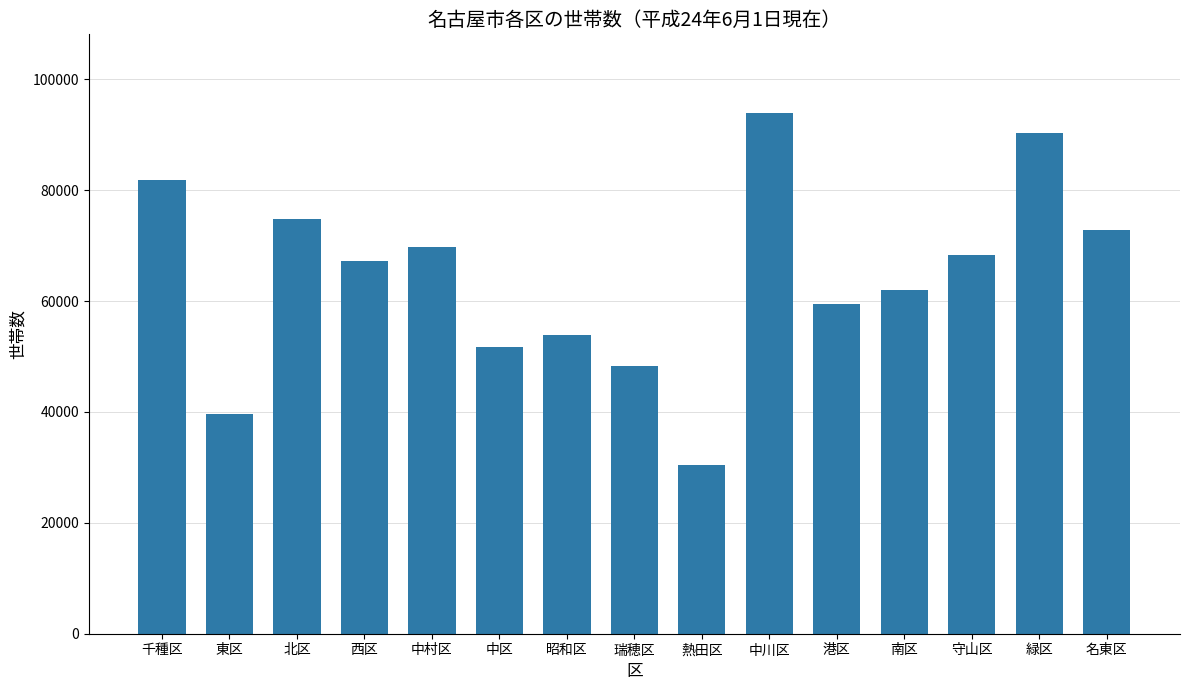

What is the greatest value displayed?

94009